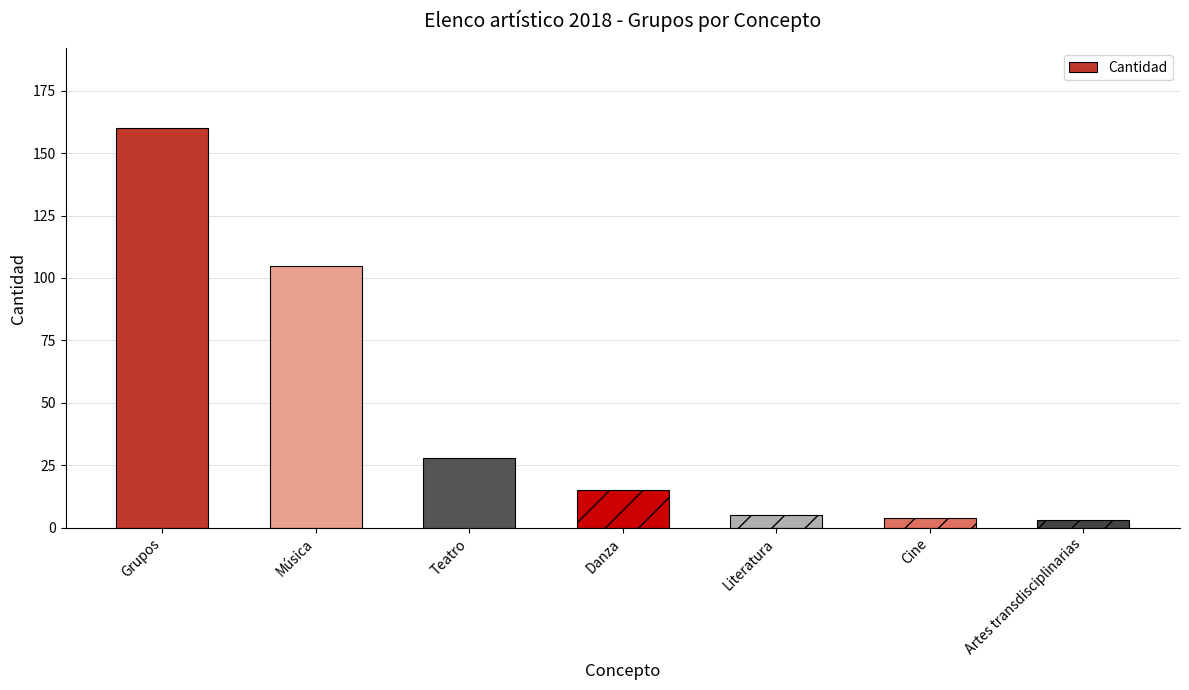

The chart shows a value of 105 at Música. True or false?

True